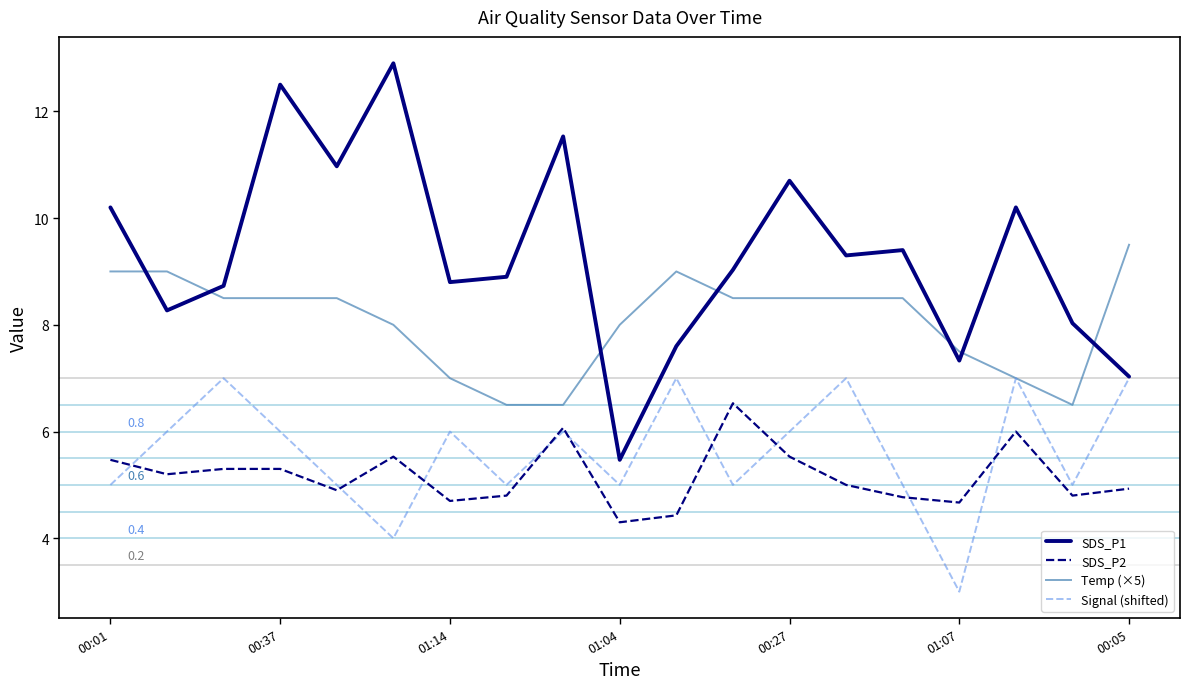

What is the minimum value shown in the chart?

3.0